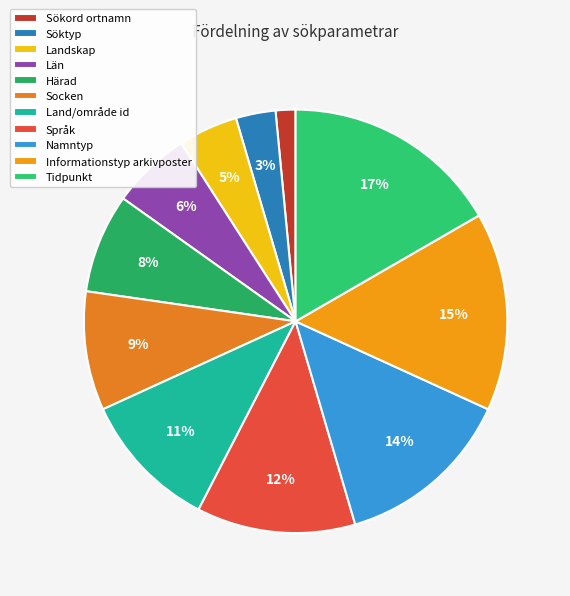

Is there a majority slice in this chart?

No